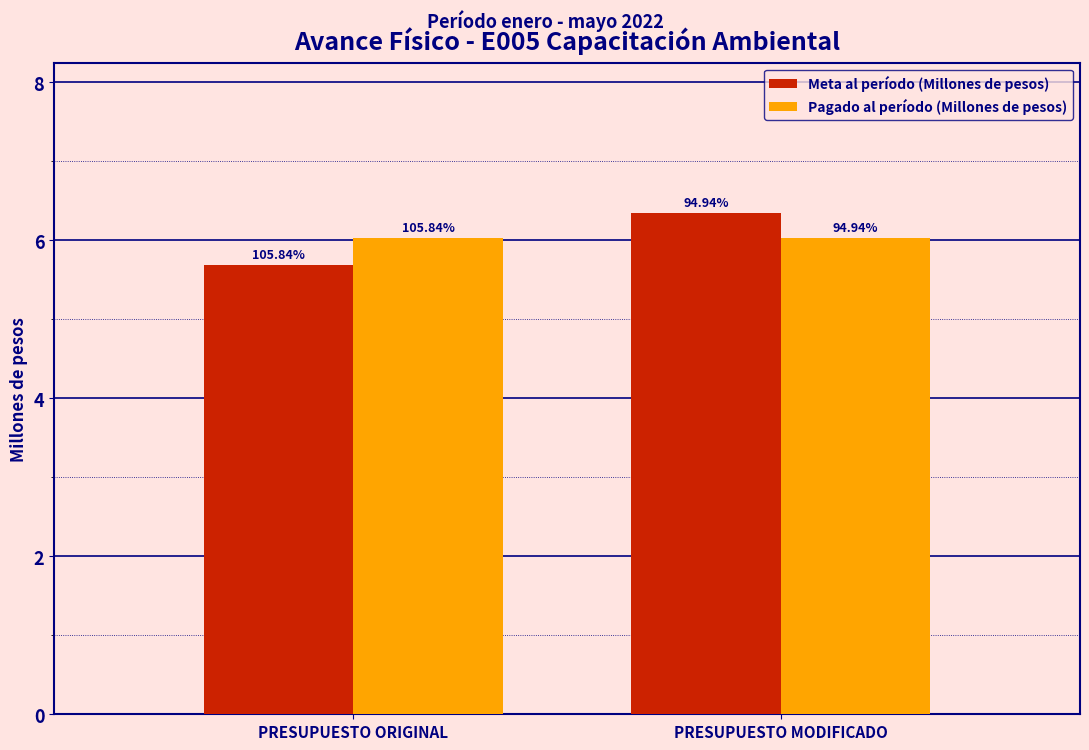

List the labels in order of Meta al período (Millones de pesos) value, largest first.

PRESUPUESTO MODIFICADO, PRESUPUESTO ORIGINAL